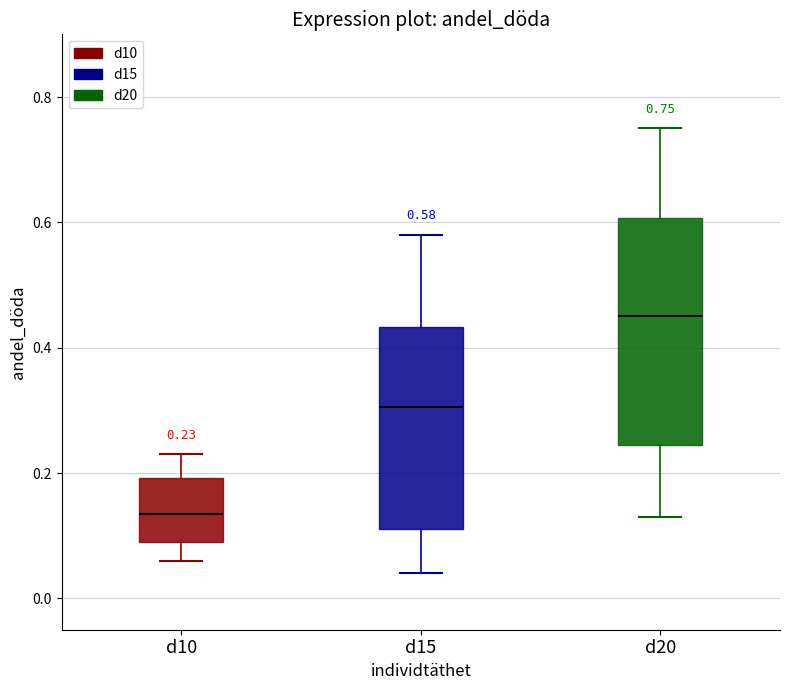

Which box has the lowest median line?

d10